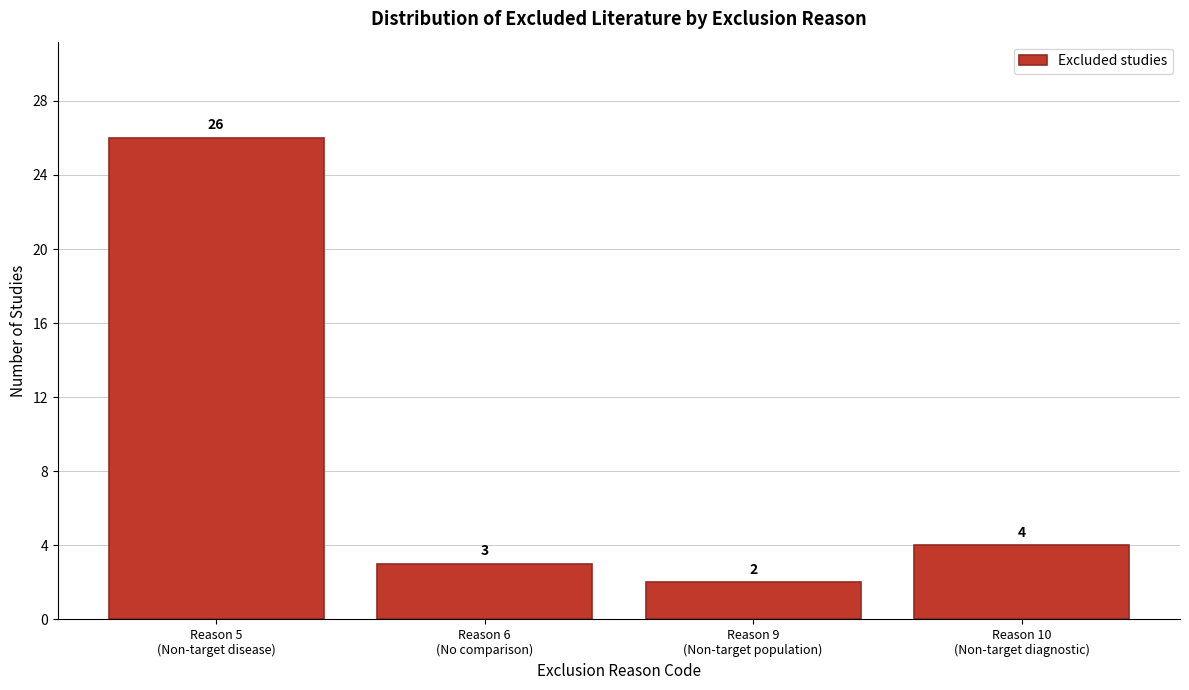

Reading left to right, transcribe all the data shown in this chart.

26	3	2	4